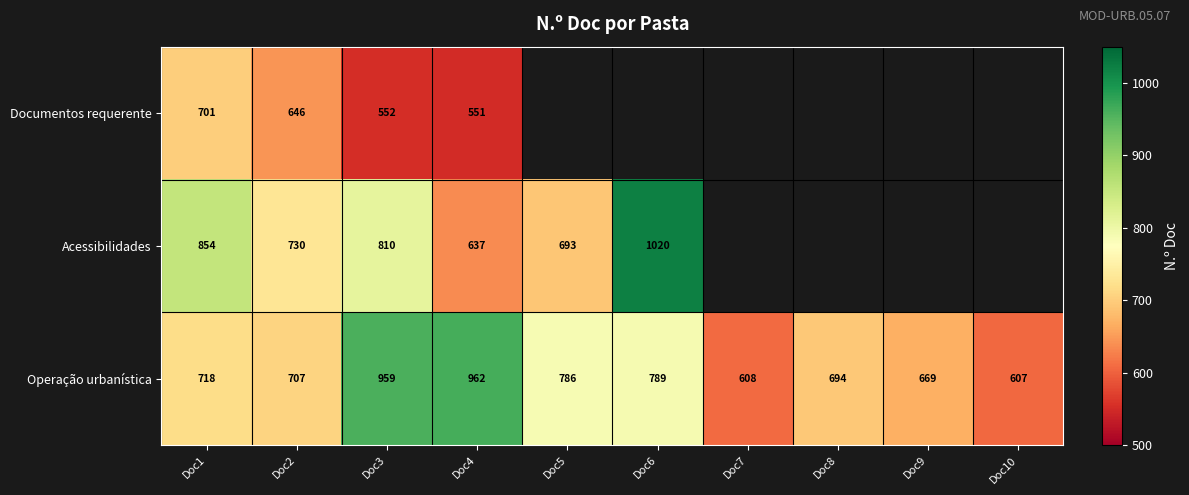

Which category has the highest value in the Operação urbanística series?

Doc4